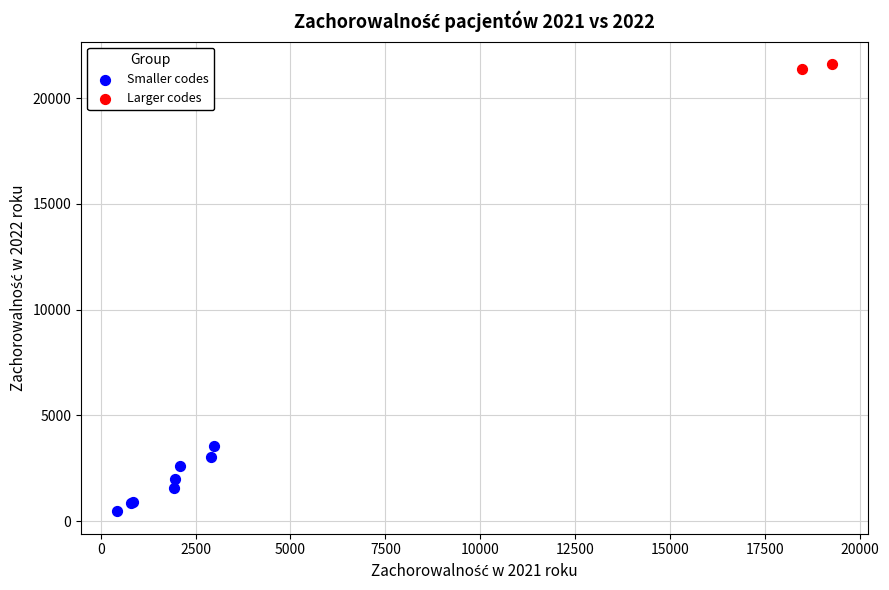

What are all the series names shown in the legend?

Smaller codes, Larger codes